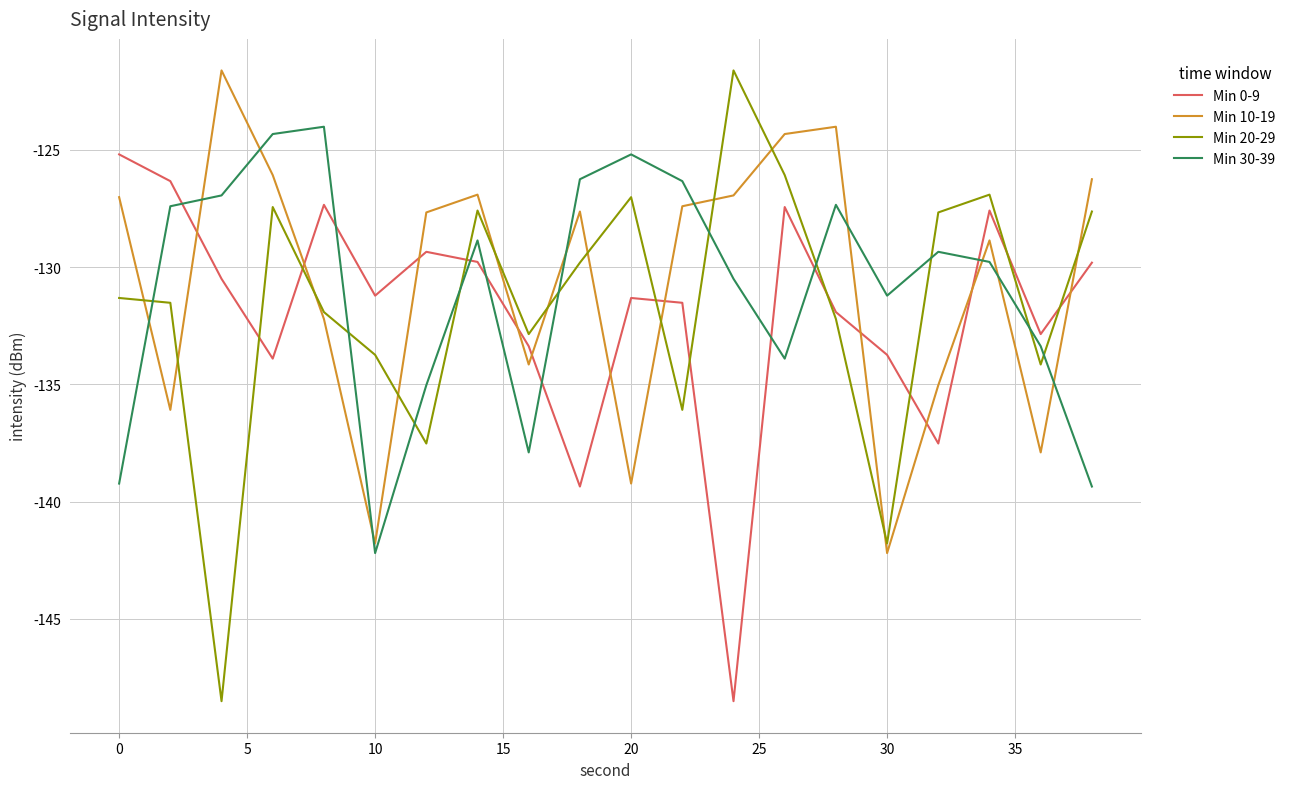

Which series ends up on top after the final intersection of Min 10-19 and Min 20-29?

Min 10-19